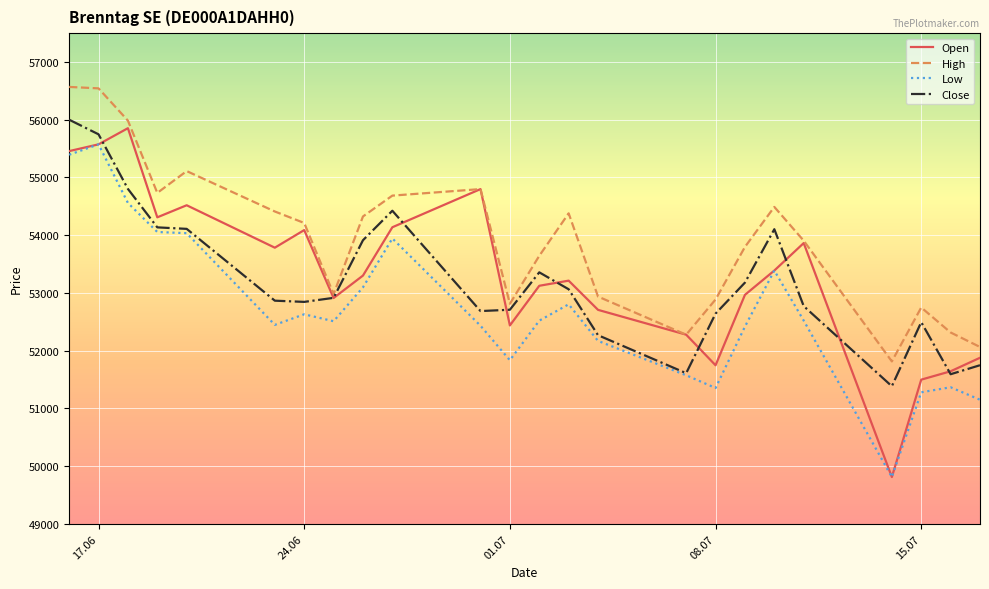

True or false: High and Low intersect in this chart.

False